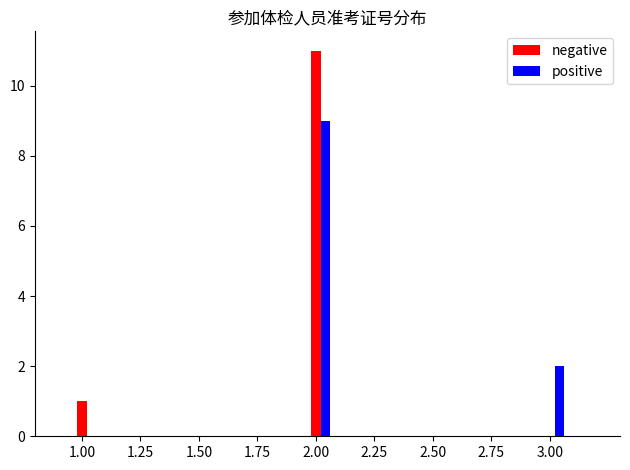

Are the bars horizontal?

No